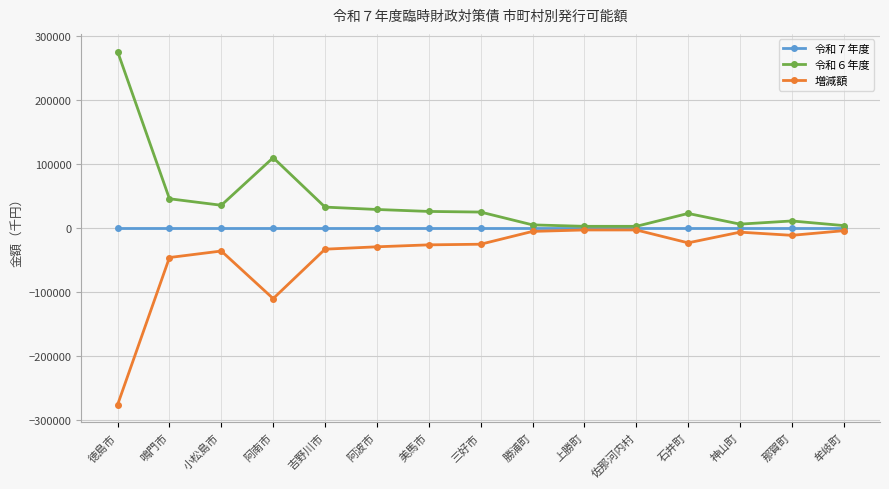

True or false: 令和６年度 has a value of 32923 at 吉野川市.

True